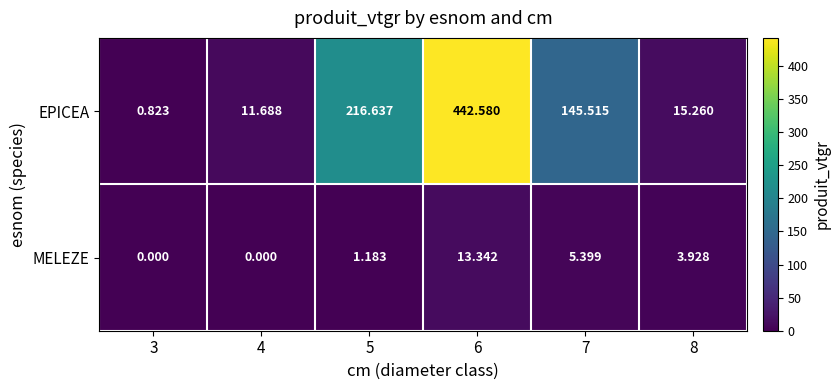

Which series has the largest total across all categories?

EPICEA